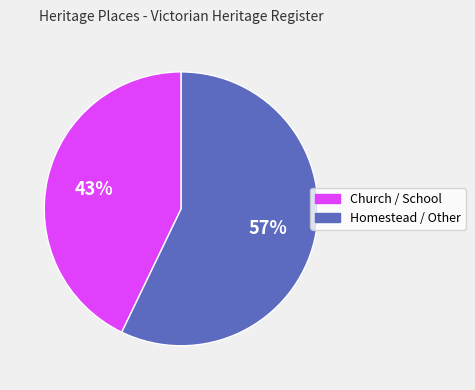

Which has a higher value, Homestead / Other or Church / School?

Homestead / Other